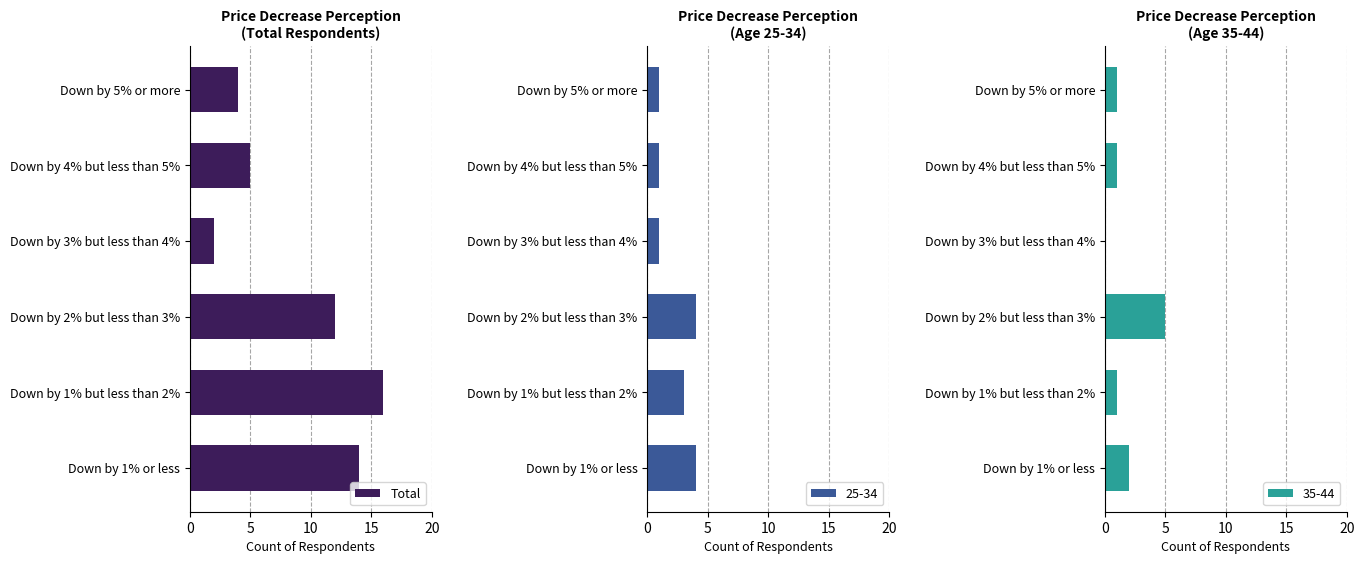

What is the maximum value shown in the chart?

16